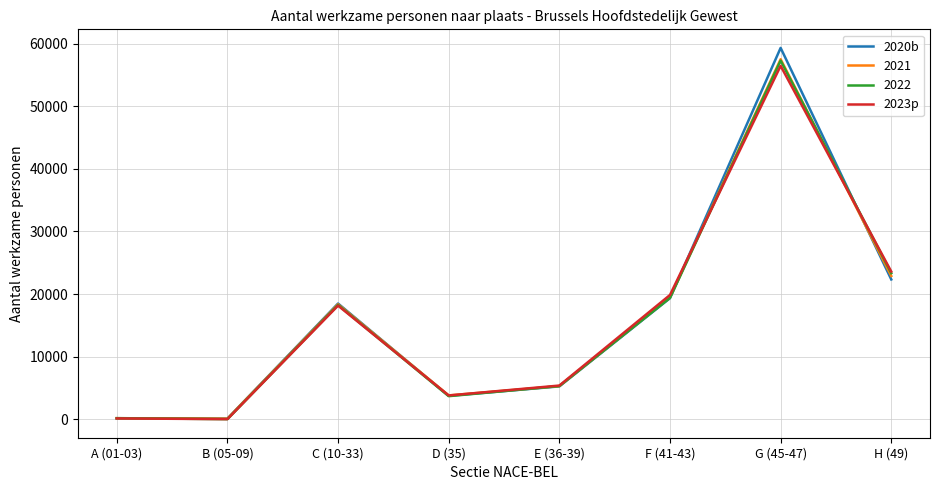

Is the value of 2023p at H (49) greater than the value of 2020b at A (01-03)?

Yes